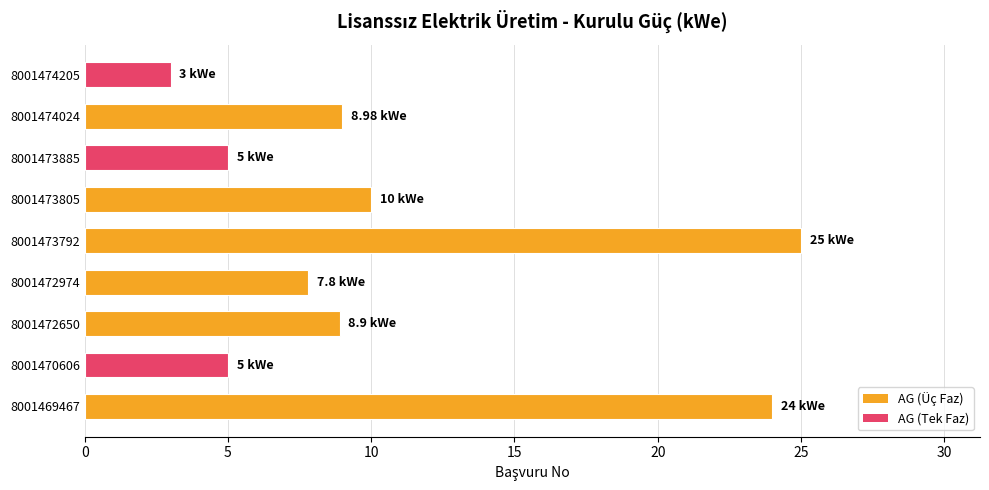

What is the ratio of the value at 8001473805 to the value at 8001473885?

2.0